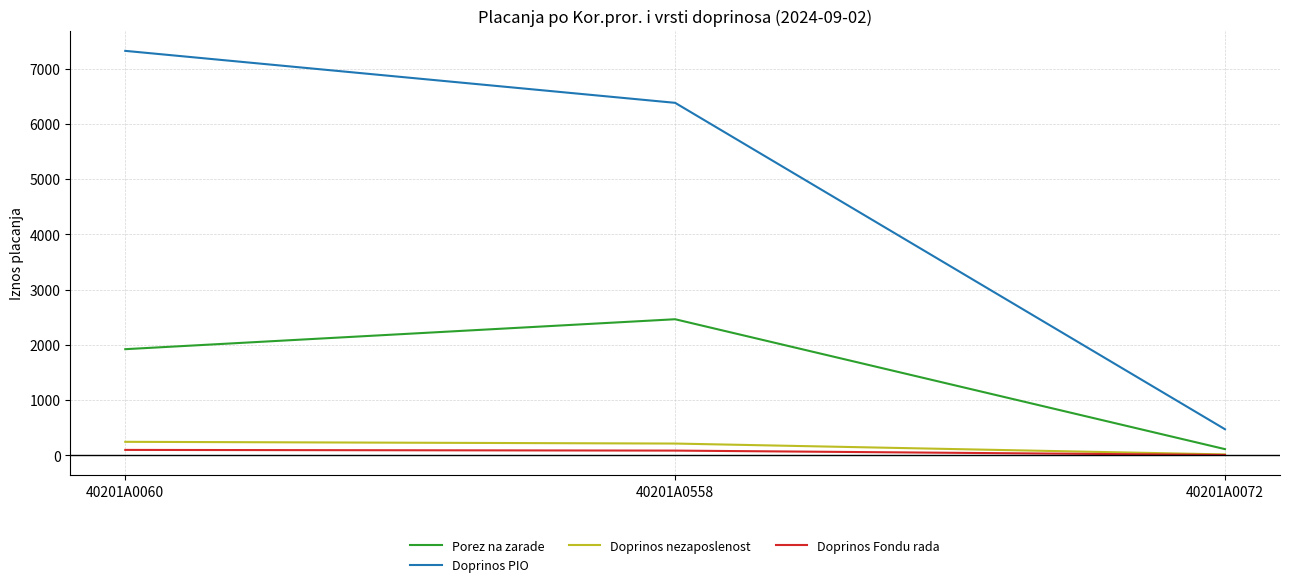

Which series has the largest range (max minus min)?

Doprinos PIO